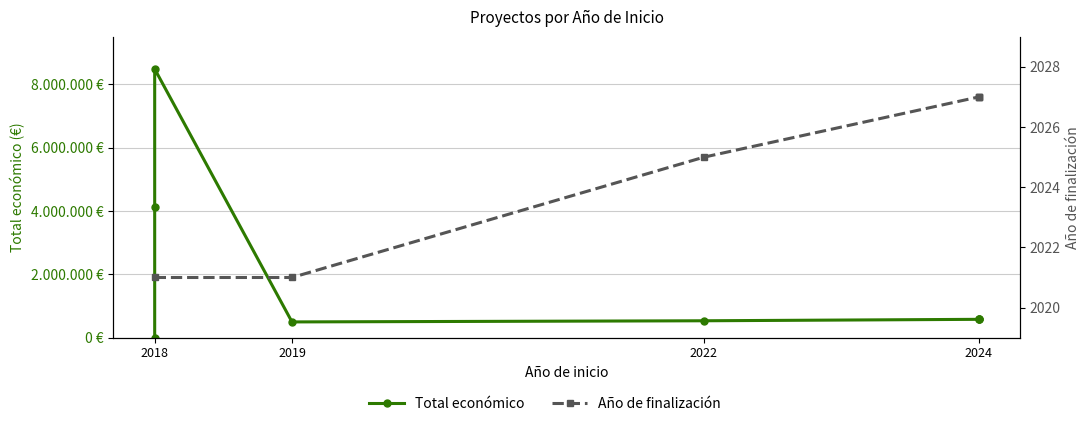

Between 2024 and 2024, which is larger?

2024